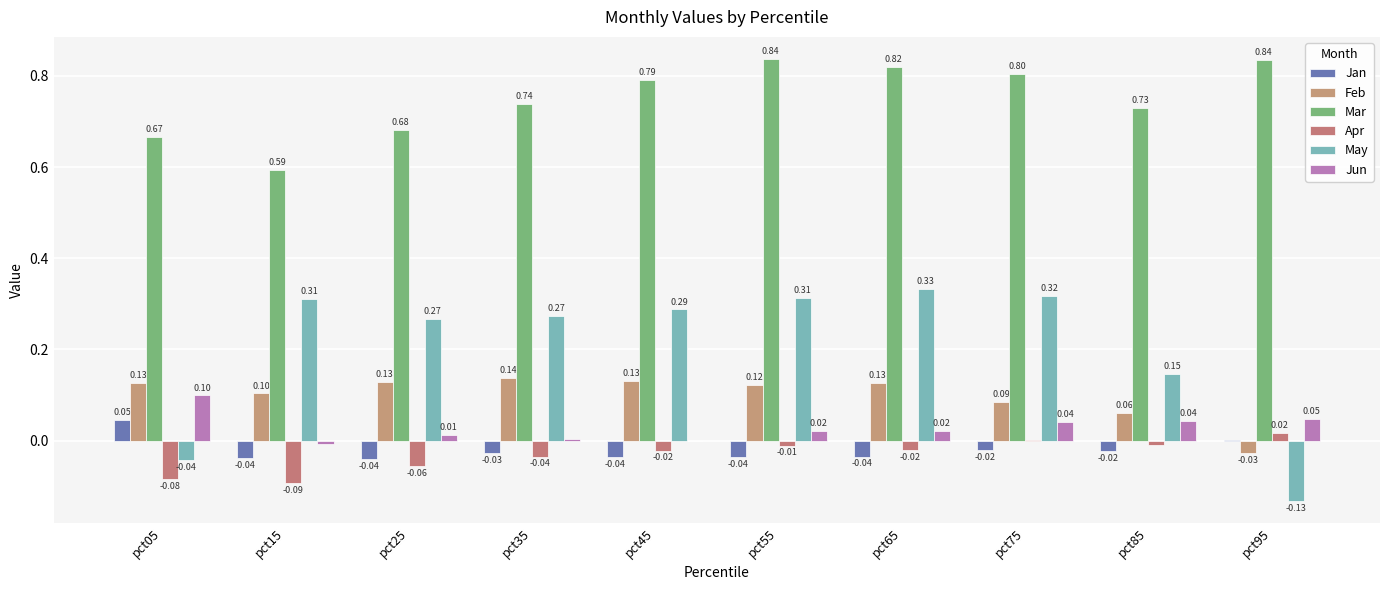

Which series has the largest range (max minus min)?

May